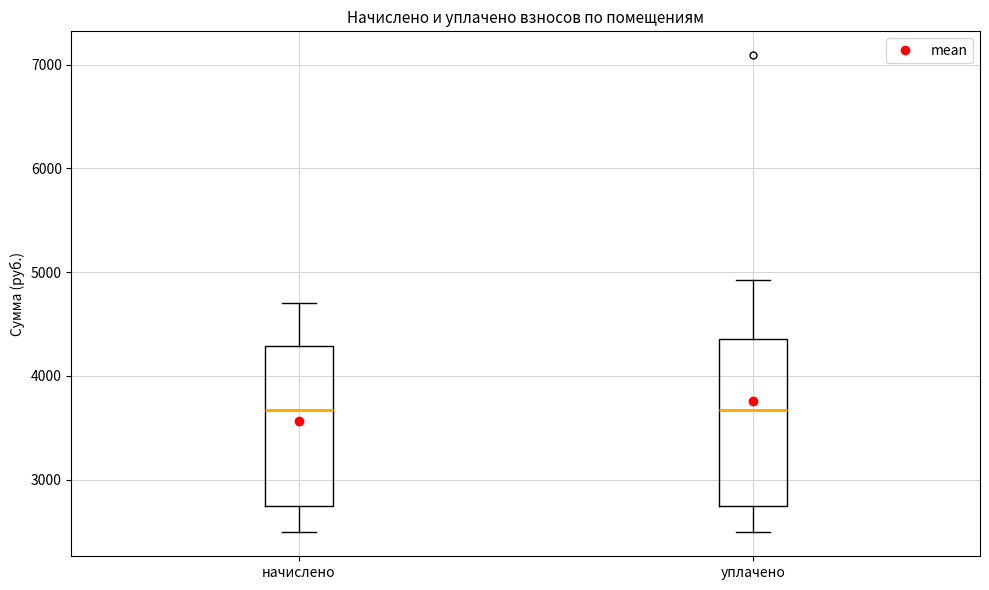

Where is the upper edge of the box for начислено on the y-axis? The values are not printed on the chart, so give them approximately, as read against the axis.

4300